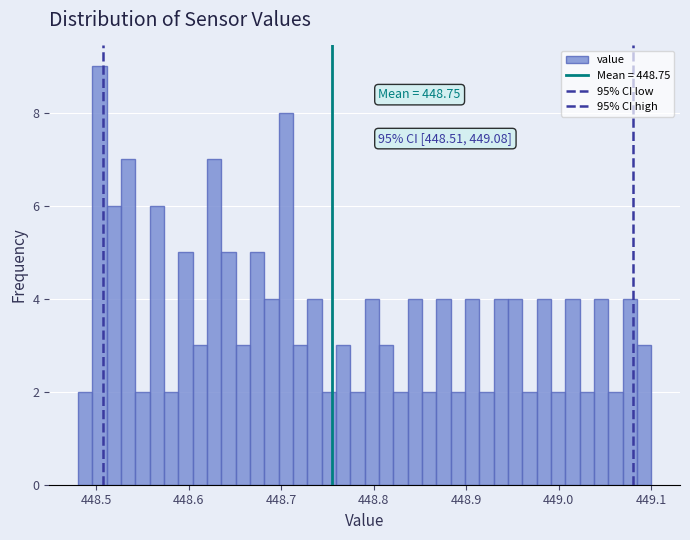

Read against the x-axis, roughly where is the centre of the tallest bar?

448.50